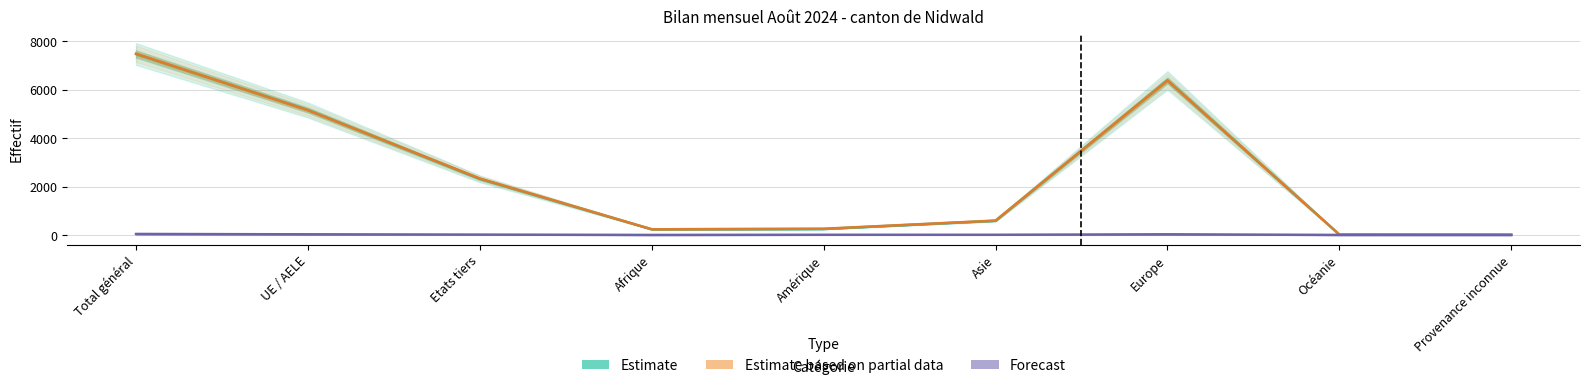

Reading right to left, list all the values displayed in this chart.

Estimate: Provenance inconnue=7	Océanie=16	Europe=6387	Asie=587	Amérique=247	Afrique=233	Etats tiers=2316	UE / AELE=5161	Total général=7477
Estimate based on partial data: Provenance inconnue=7	Océanie=16	Europe=6381	Asie=593	Amérique=256	Afrique=234	Etats tiers=2331	UE / AELE=5156	Total général=7487
Forecast: Provenance inconnue=0	Océanie=0	Europe=26	Asie=7	Amérique=7	Afrique=0	Etats tiers=14	UE / AELE=26	Total général=40